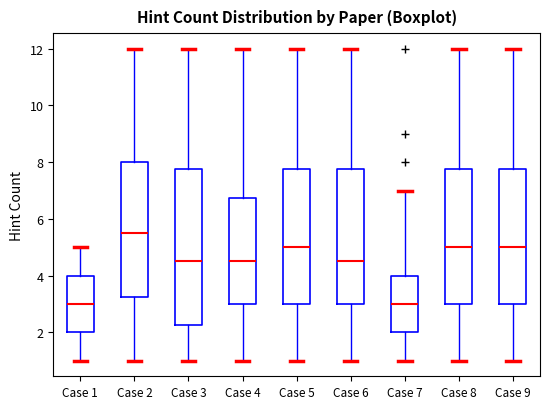

Where does the median line of the box for Case 7 sit on the y-axis? The values are not printed on the chart, so give them approximately, as read against the axis.

3.0